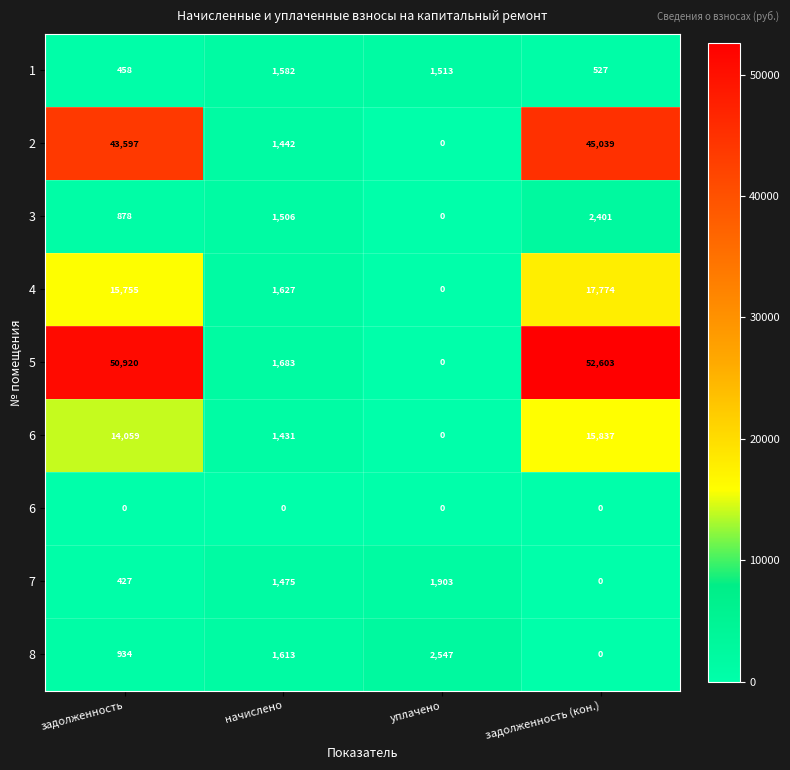

At how many categories does at least one series exceed 13148?

2